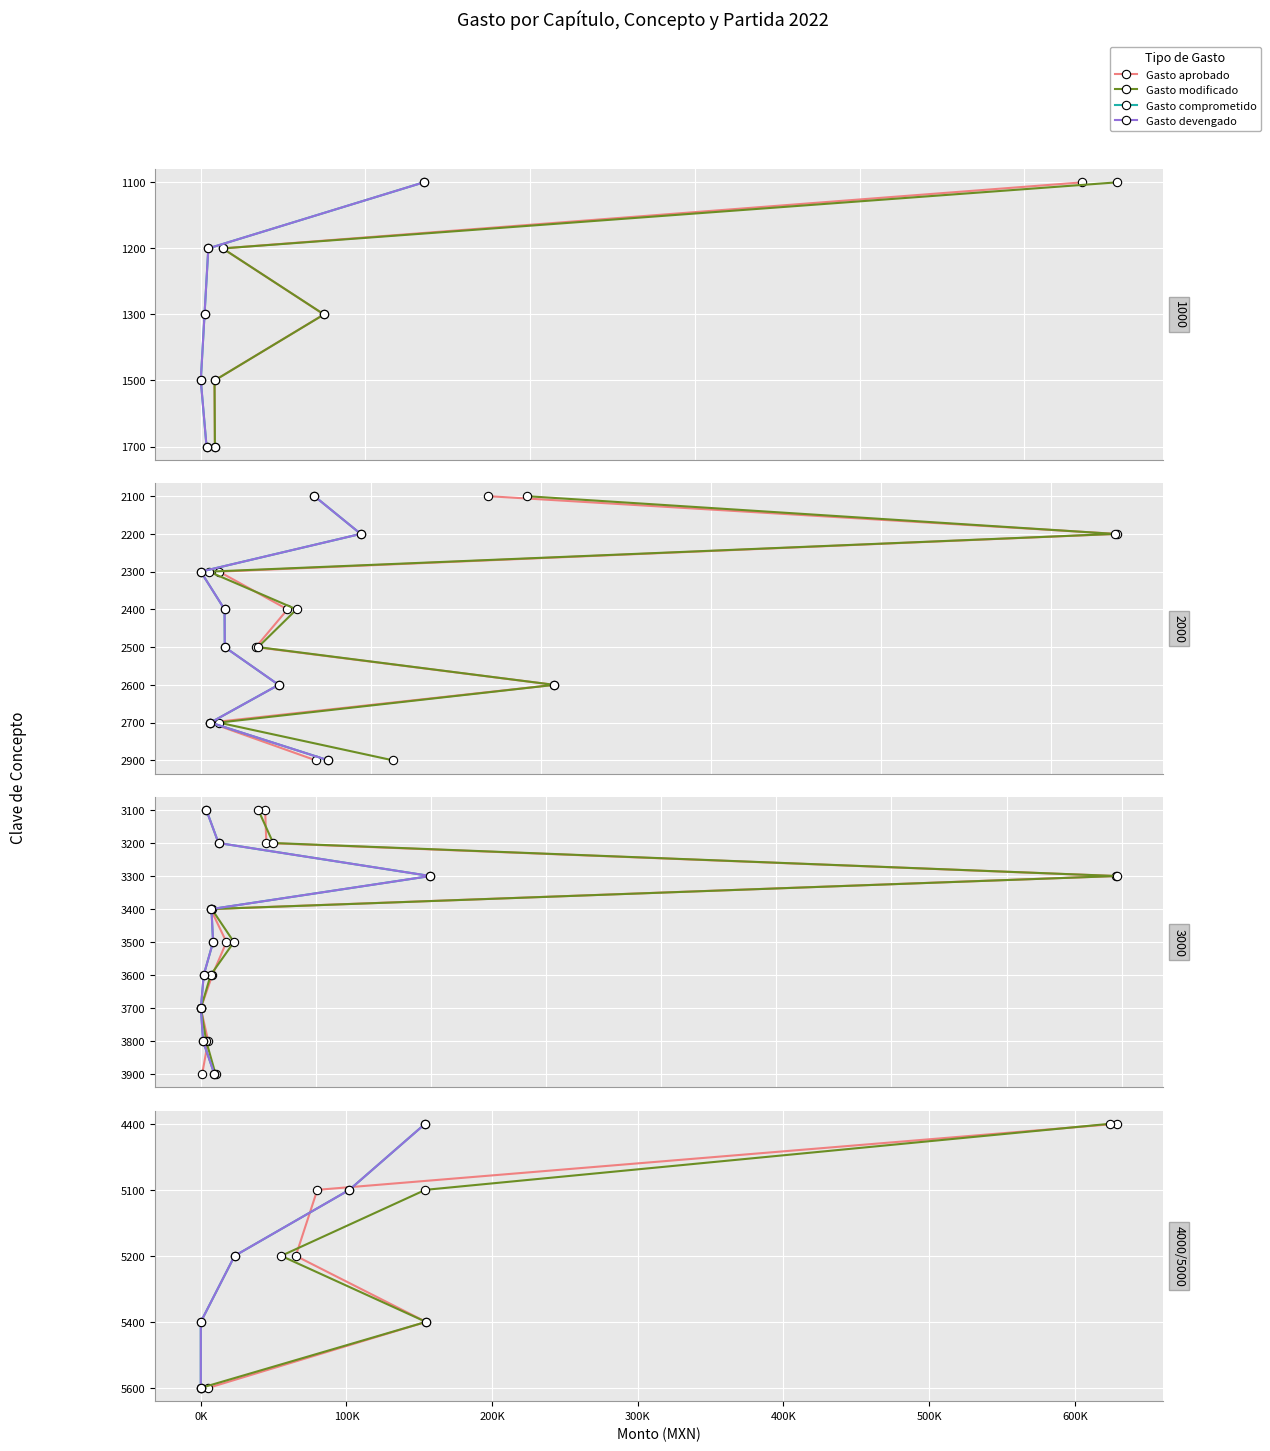

How many lines are shown in the chart?

4